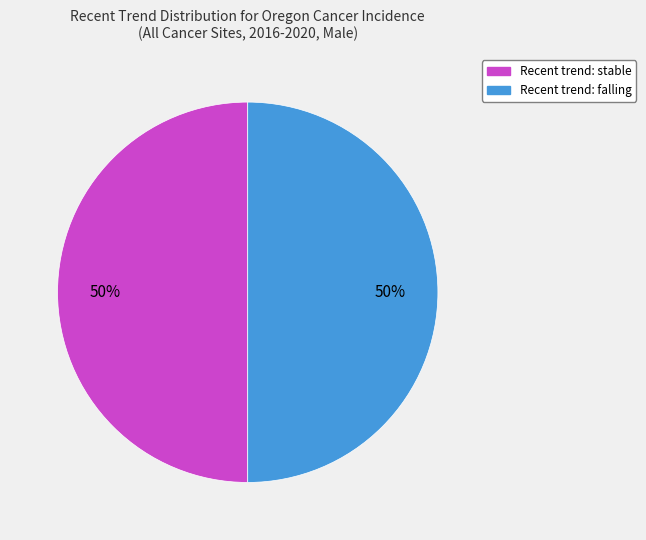

How many slices are in this pie chart?

2